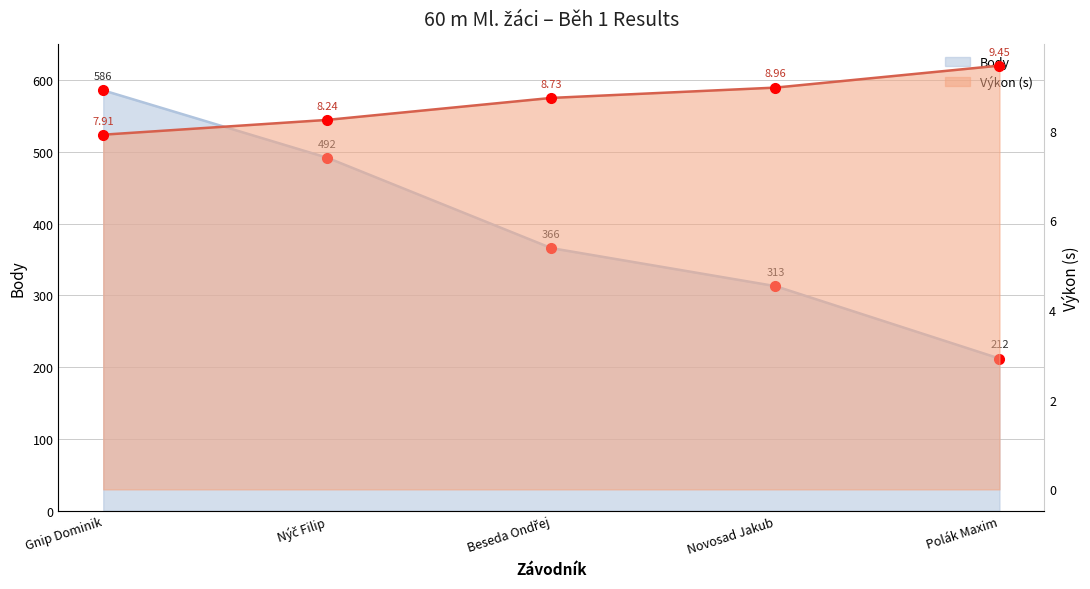

Which series has the largest total across all categories?

Body